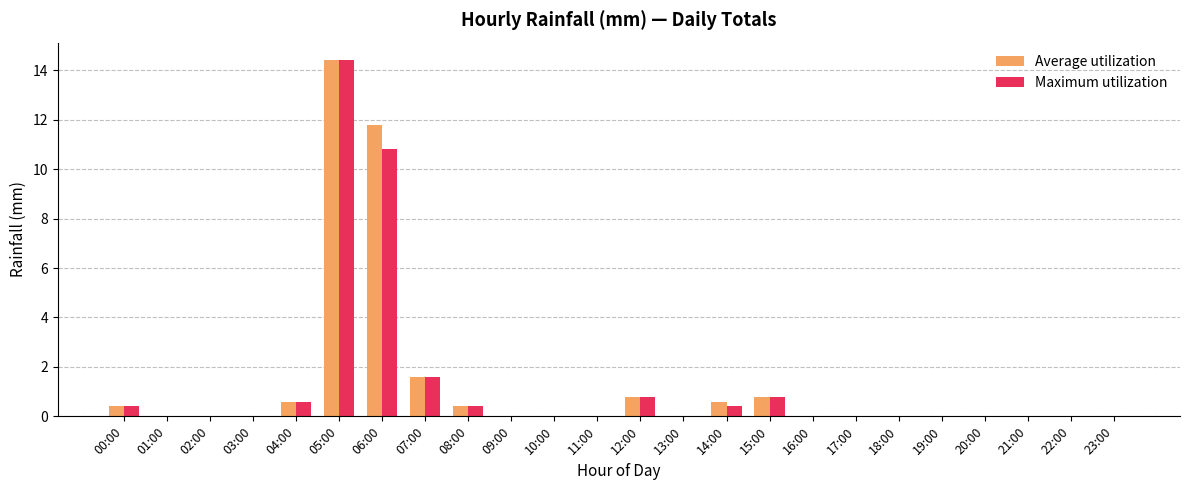

What is the sum of all Maximum utilization values?

30.2